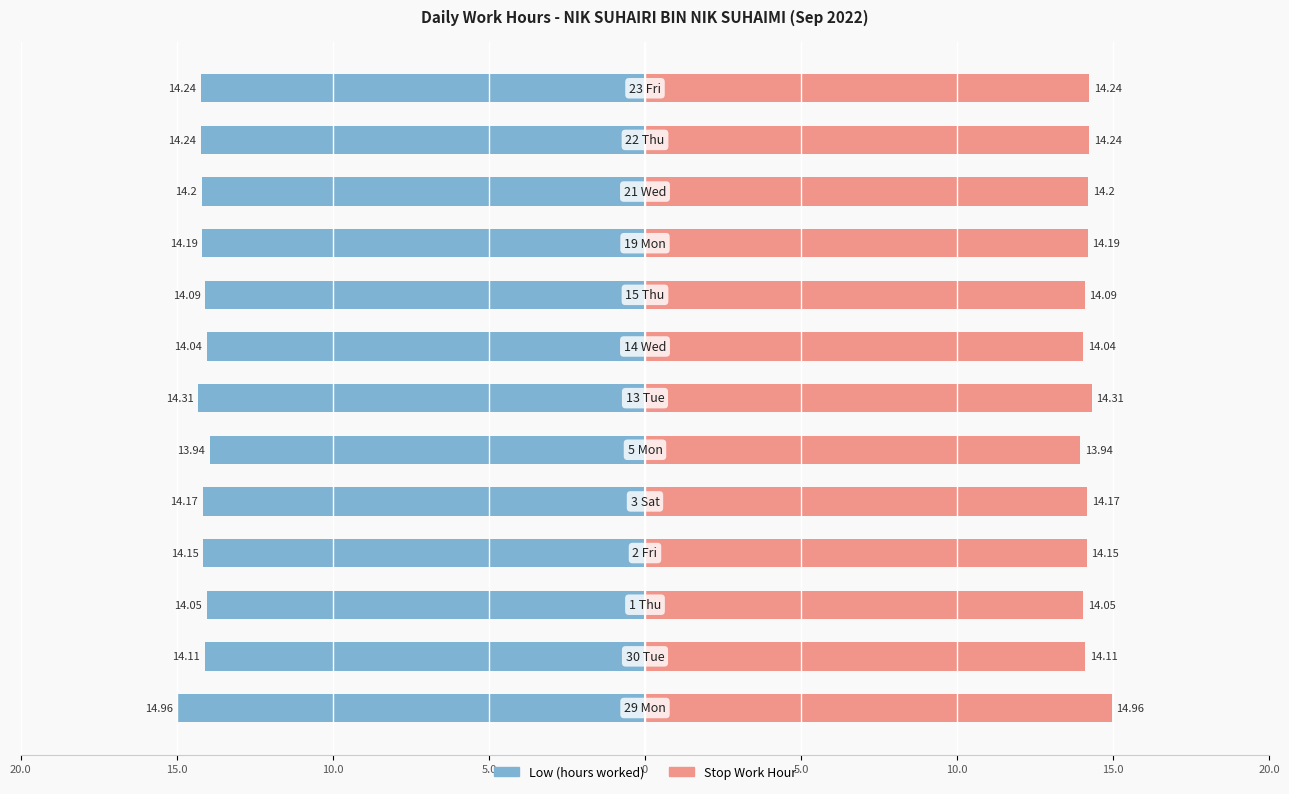

Reading right to left, transcribe all the data shown in this chart.

23 Fri=14.2	22 Thu=14.2	21 Wed=14.2	19 Mon=14.2	15 Thu=14.1	14 Wed=14.0	13 Tue=14.3	5 Mon=13.9	3 Sat=14.2	2 Fri=14.2	1 Thu=14.1	30 Tue=14.1	29 Mon=15.0